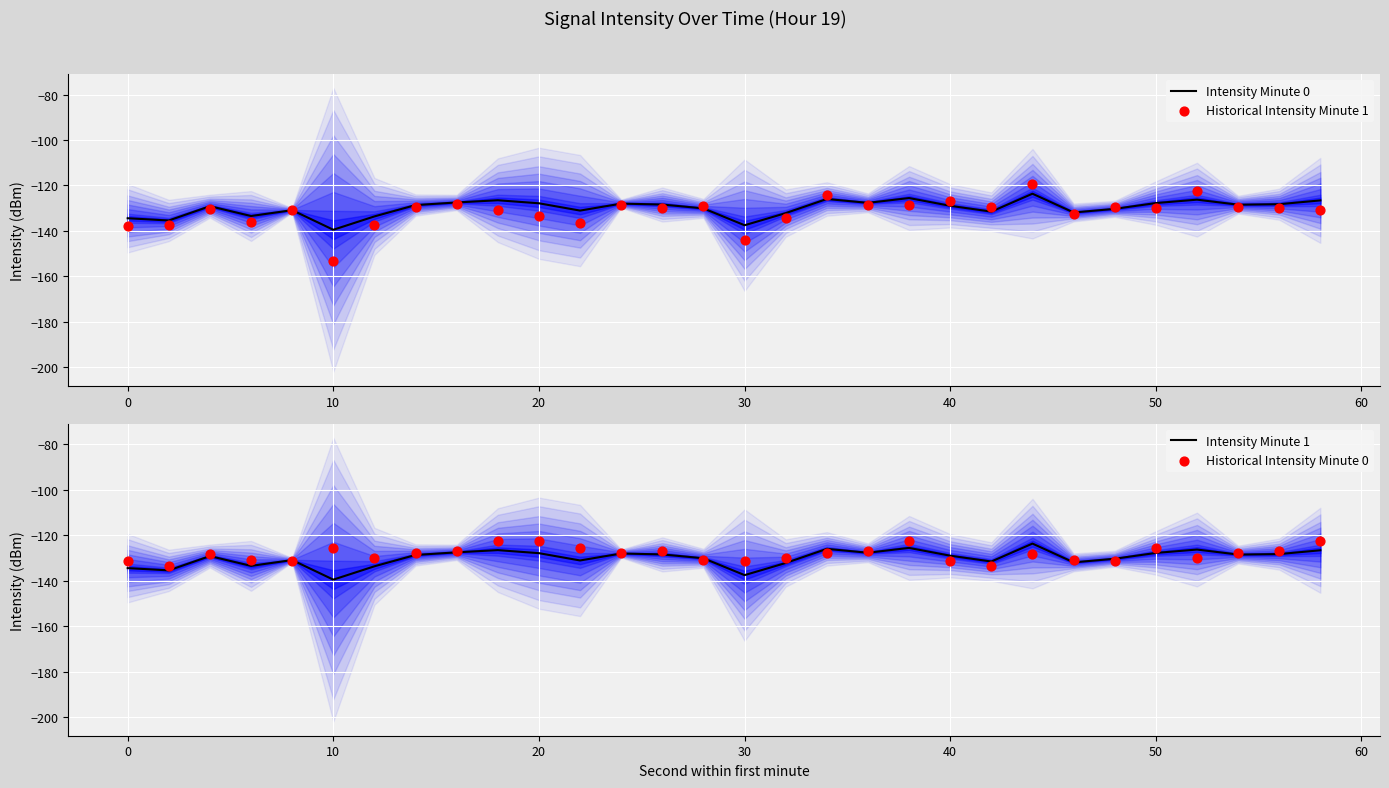

Which series contains the highest Y value?

Historical Intensity Minute 1